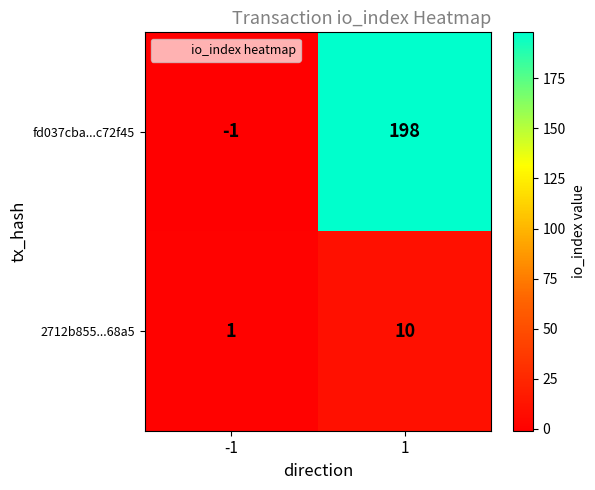

What is the spread (max minus min) of values at 1?

188